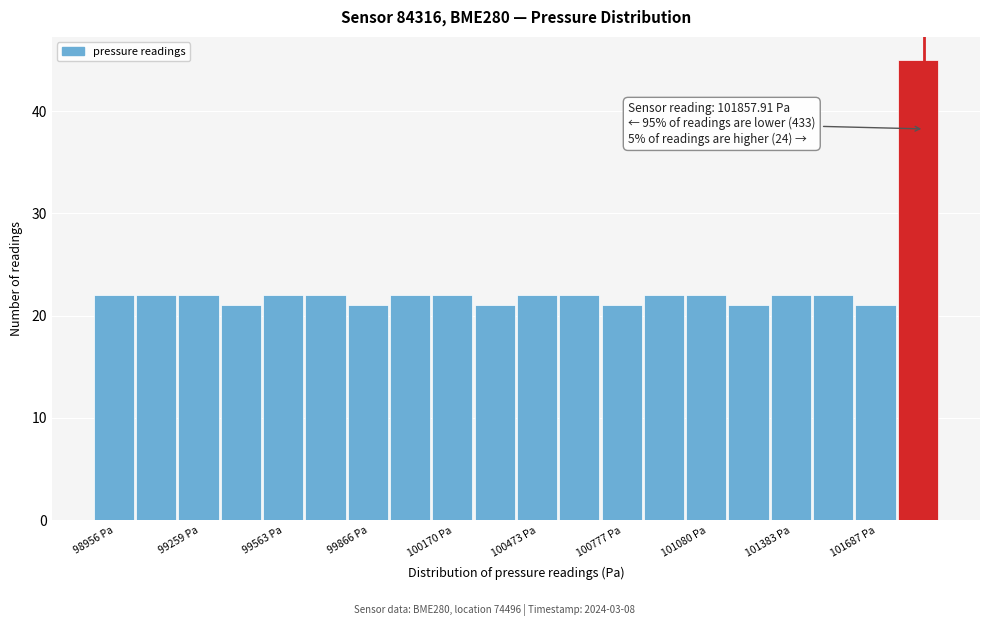

Read against the x-axis, roughly where is the centre of the tallest bar?

101850